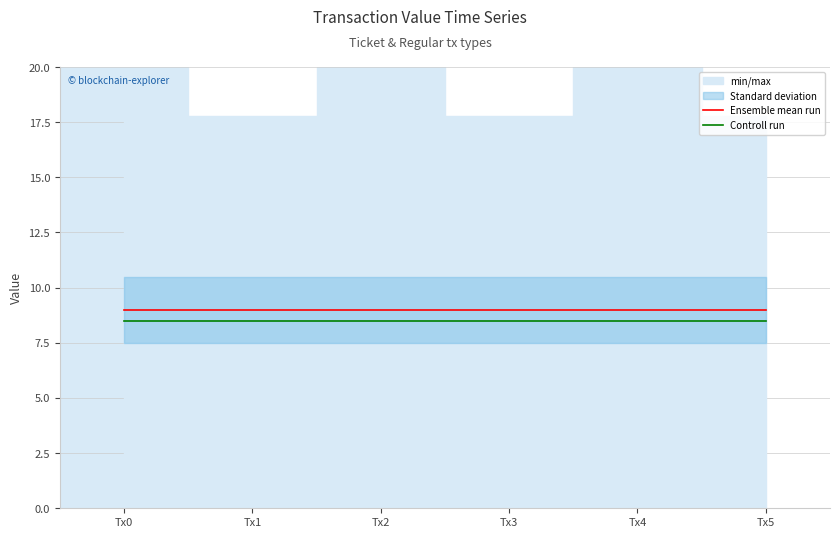

Rank the series at Tx1 from lowest to highest value.

Controll run, Ensemble mean run